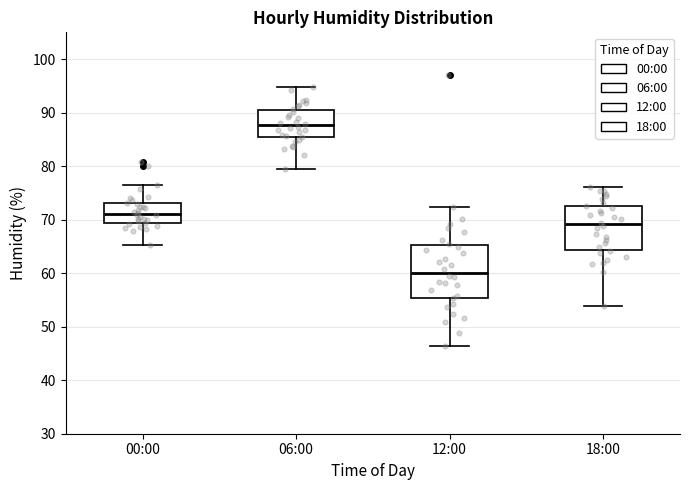

Which box is the tallest, from its lower edge to its upper edge?

12:00